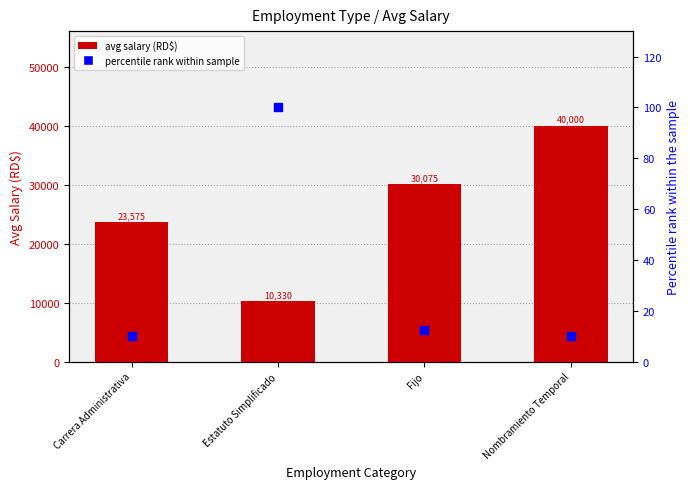

Is the value of percentile rank within sample at Nombramiento Temporal greater than the value of avg salary (RD$) at Carrera Administrativa?

No